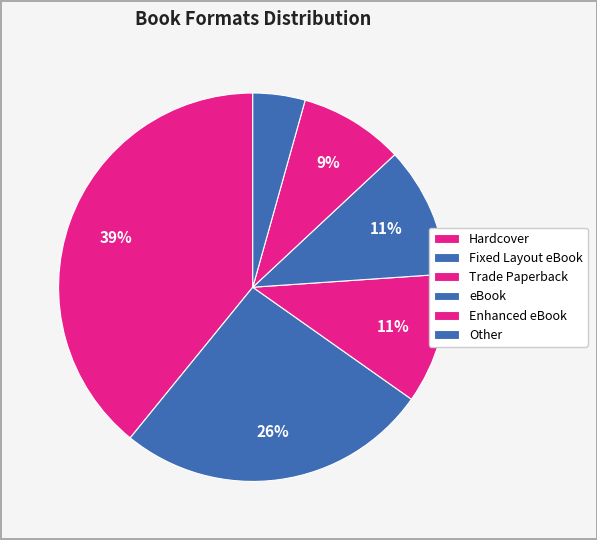

How many segments does this pie chart have?

6